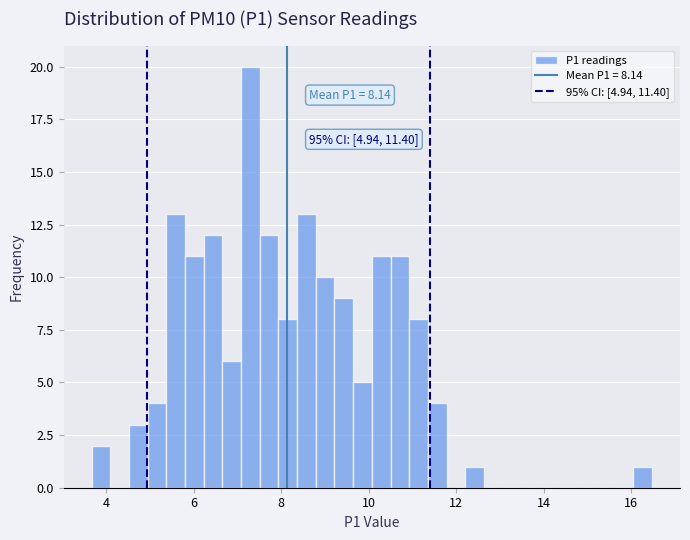

Around what value on the x-axis is the tallest bar? Give the approximate position of its centre, as read against the axis.

7.2